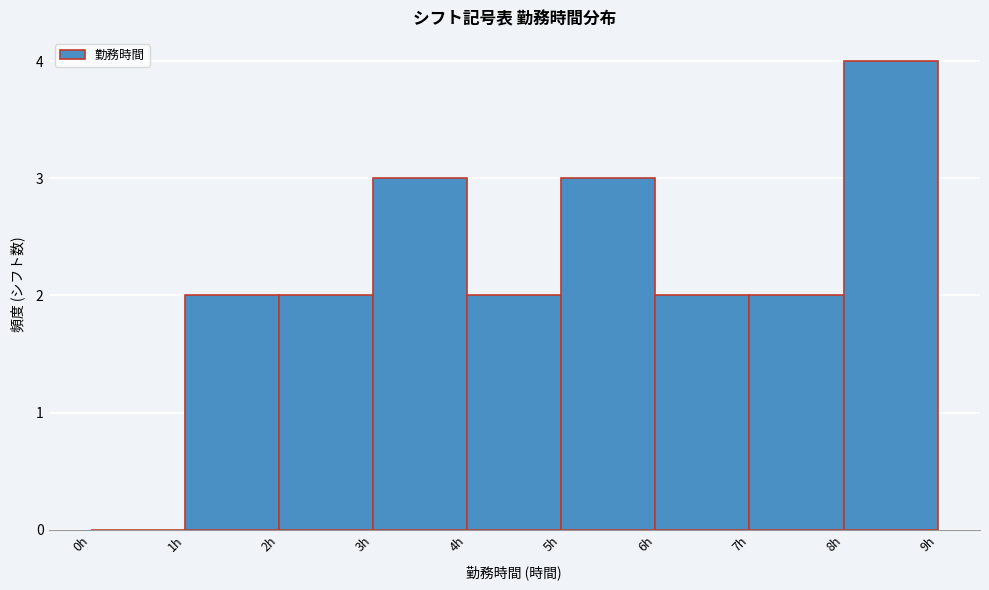

Which range on the x-axis has the tallest bar?

8 to 9